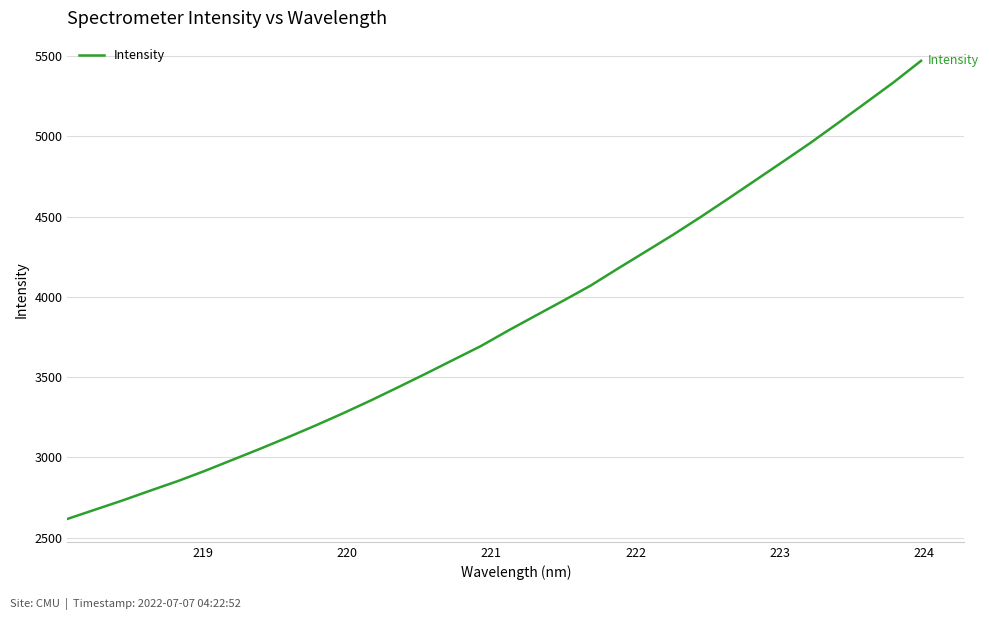

Count the number of categories in the chart.

32